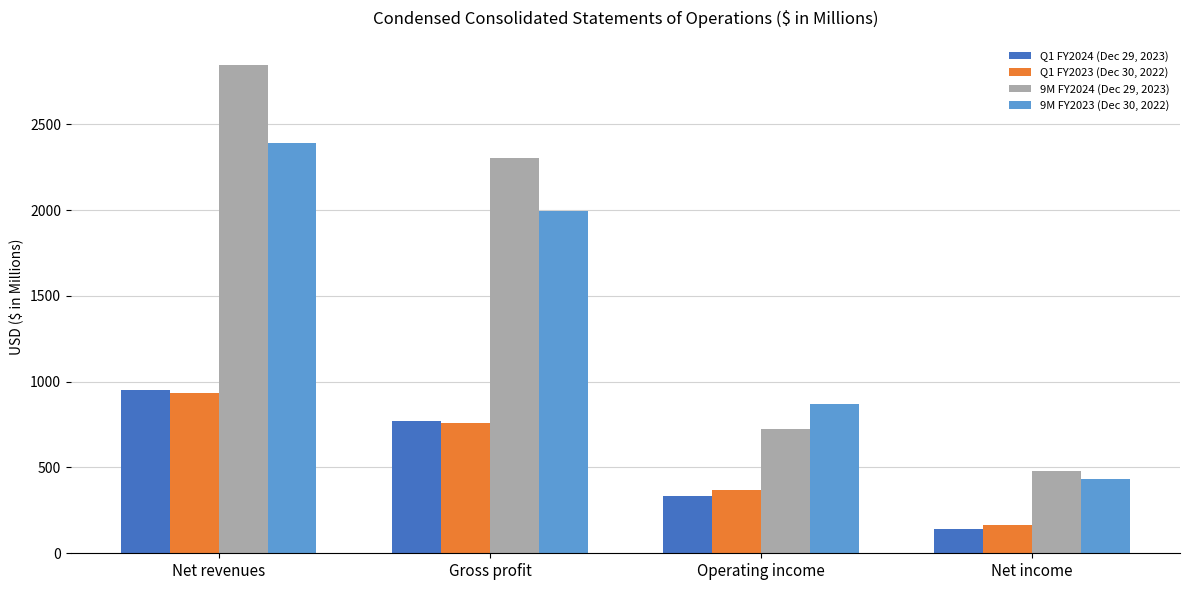

At which label does 9M FY2023 (Dec 30, 2022) reach its peak?

Net revenues